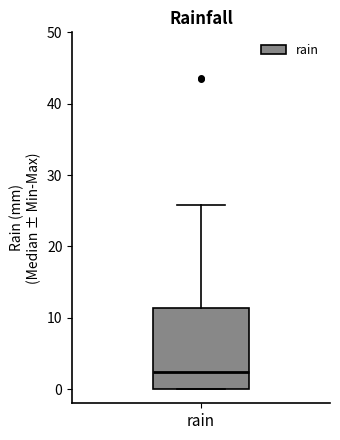

Read this box plot against the y-axis: the position of the median line, the range covered by the box, and the ends of both whiskers. The values are not printed on the chart, so give them approximately, as read against the axis.

median 2, box 0 to 11, whiskers 0 to 26